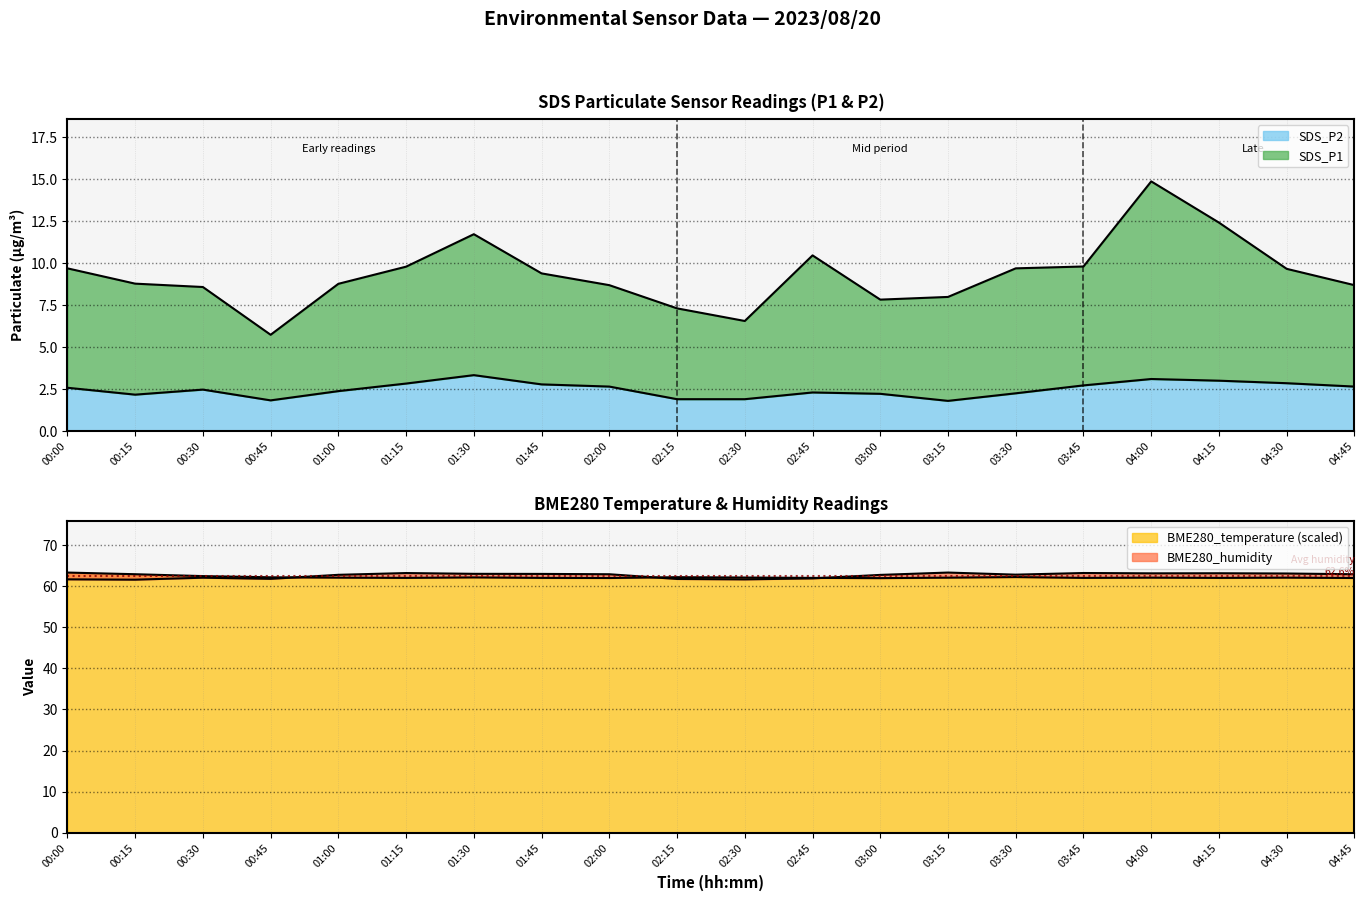

What is the difference between the maximum and second lowest values in the BME280_temperature series?

1.3